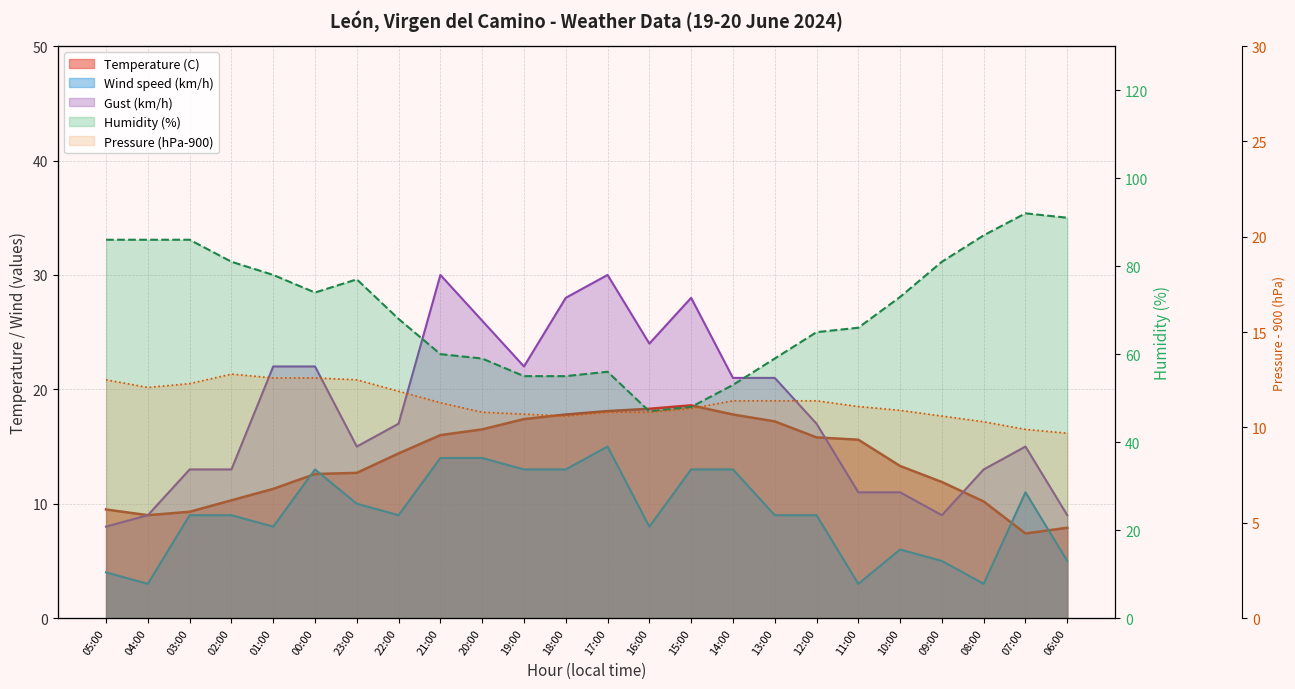

Reading left to right, extract all data points from this chart.

Temperature (C): 05:00=9.5	04:00=9.0	03:00=9.3	02:00=10.3	01:00=11.3	00:00=12.6	23:00=12.7	22:00=14.4	21:00=16.0	20:00=16.5	19:00=17.4	18:00=17.8	17:00=18.1	16:00=18.3	15:00=18.6	14:00=17.8	13:00=17.2	12:00=15.8	11:00=15.6	10:00=13.3	09:00=11.9	08:00=10.2	07:00=7.4	06:00=7.9
Humidity (%): 05:00=86.0	04:00=86.0	03:00=86.0	02:00=81.0	01:00=78.0	00:00=74.0	23:00=77.0	22:00=68.0	21:00=60.0	20:00=59.0	19:00=55.0	18:00=55.0	17:00=56.0	16:00=47.0	15:00=48.0	14:00=53.0	13:00=59.0	12:00=65.0	11:00=66.0	10:00=73.0	09:00=81.0	08:00=87.0	07:00=92.0	06:00=91.0
Pressure (hPa): 05:00=12.5	04:00=12.1	03:00=12.3	02:00=12.8	01:00=12.6	00:00=12.6	23:00=12.5	22:00=11.9	21:00=11.3	20:00=10.8	19:00=10.7	18:00=10.6	17:00=10.8	16:00=10.8	15:00=11.0	14:00=11.4	13:00=11.4	12:00=11.4	11:00=11.1	10:00=10.9	09:00=10.6	08:00=10.3	07:00=9.9	06:00=9.7
Wind speed (km/h): 05:00=4.0	04:00=3.0	03:00=9.0	02:00=9.0	01:00=8.0	00:00=13.0	23:00=10.0	22:00=9.0	21:00=14.0	20:00=14.0	19:00=13.0	18:00=13.0	17:00=15.0	16:00=8.0	15:00=13.0	14:00=13.0	13:00=9.0	12:00=9.0	11:00=3.0	10:00=6.0	09:00=5.0	08:00=3.0	07:00=11.0	06:00=5.0
Gust (km/h): 05:00=8.0	04:00=9.0	03:00=13.0	02:00=13.0	01:00=22.0	00:00=22.0	23:00=15.0	22:00=17.0	21:00=30.0	20:00=26.0	19:00=22.0	18:00=28.0	17:00=30.0	16:00=24.0	15:00=28.0	14:00=21.0	13:00=21.0	12:00=17.0	11:00=11.0	10:00=11.0	09:00=9.0	08:00=13.0	07:00=15.0	06:00=9.0